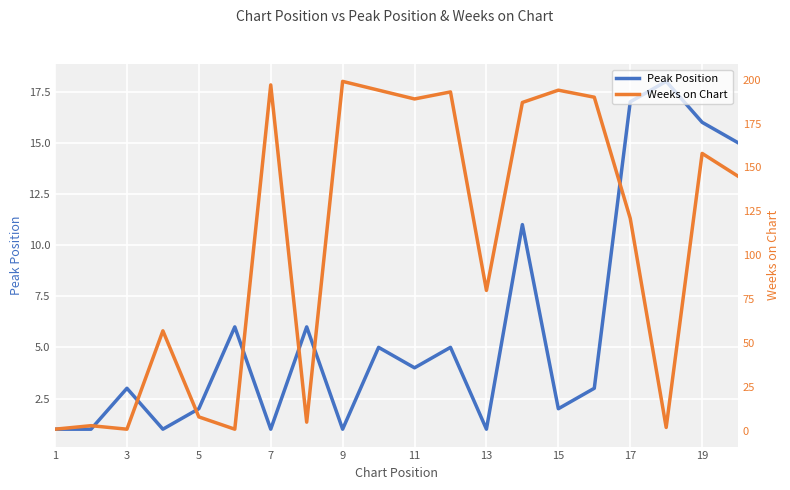

What is the value of the Peak Position point at the 3rd from the left?

3